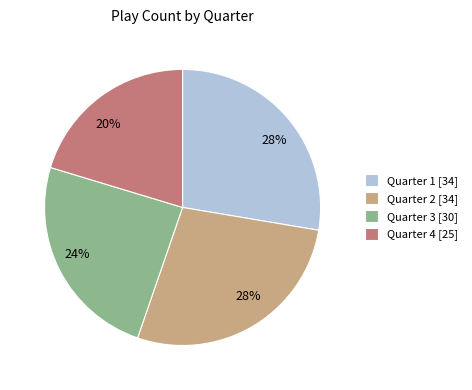

Is there a majority slice in this chart?

No